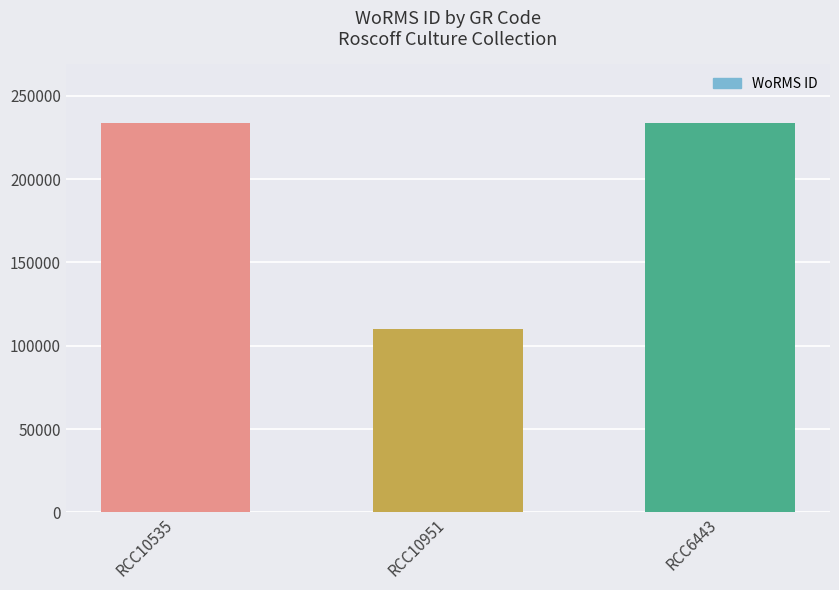

Which label corresponds to the smallest value in the chart?

RCC10951